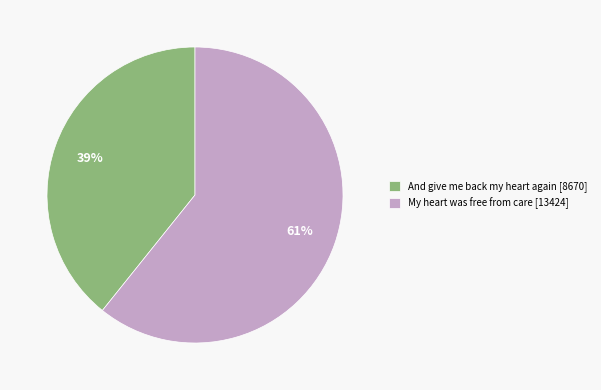

Which category has the smallest portion of the pie?

And give me back my heart again